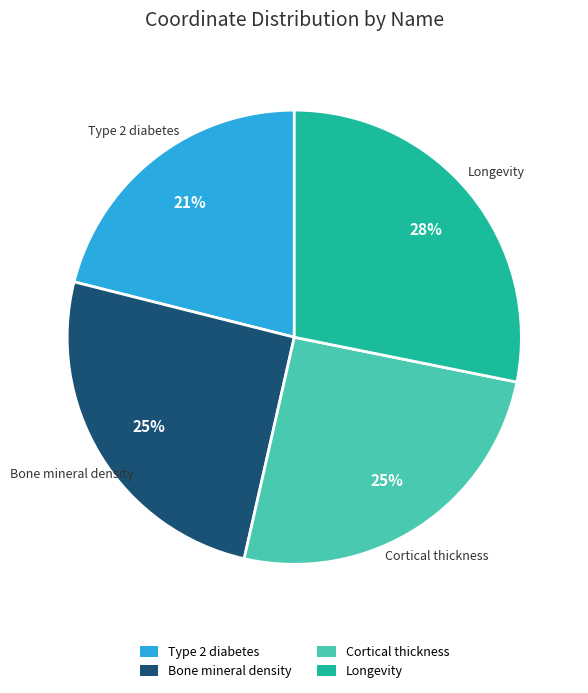

Between Longevity and Cortical thickness, which is larger?

Longevity